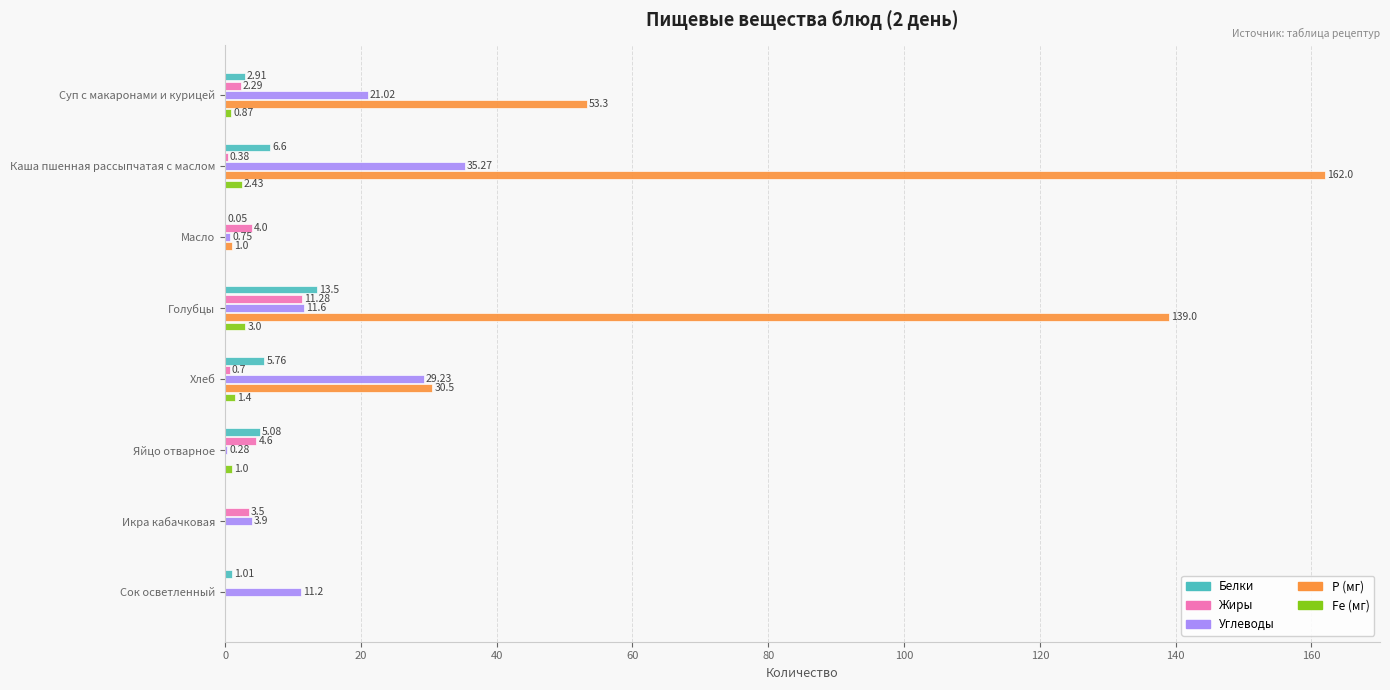

Which category has the highest value across all series?

Каша пшенная рассыпчатая с маслом